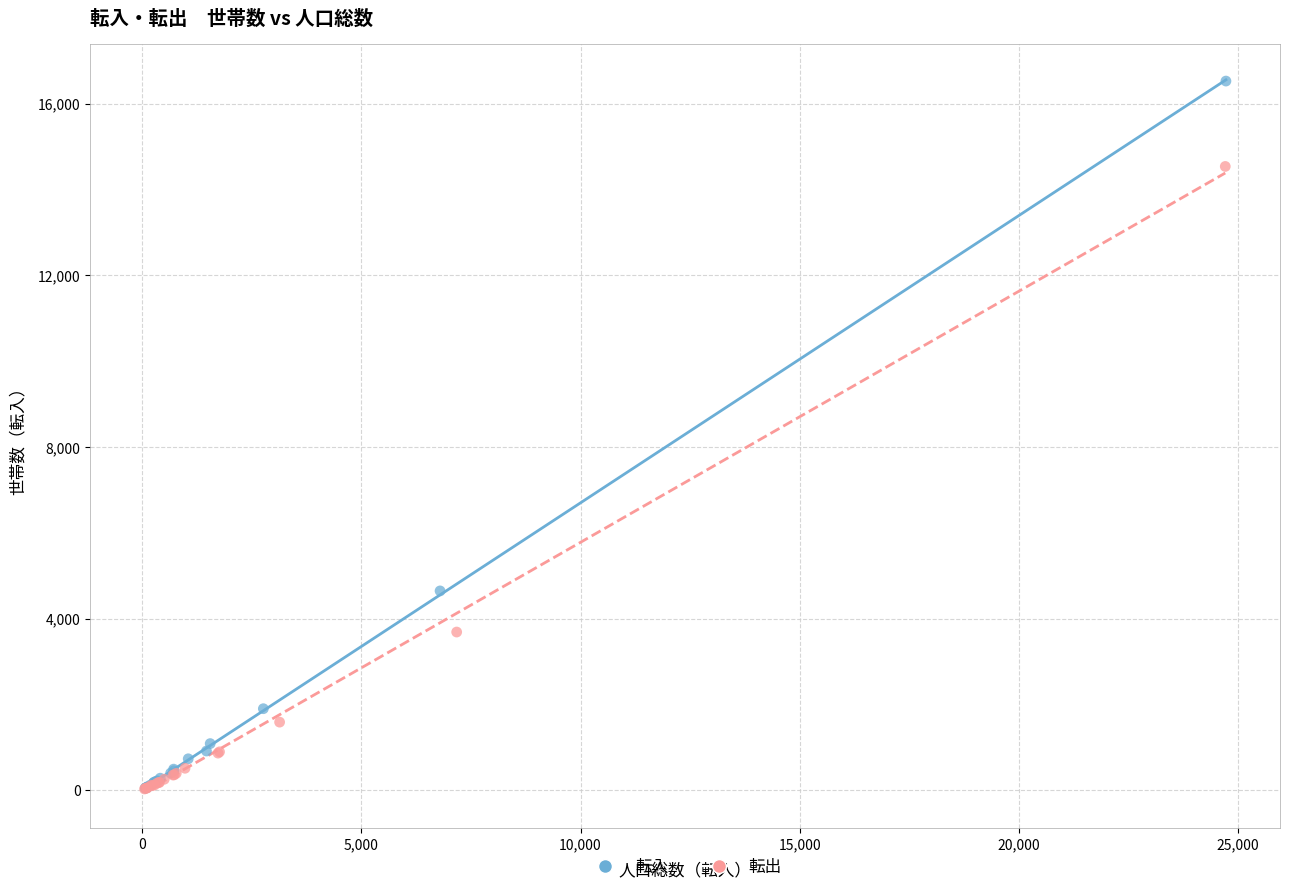

Which series contains the highest Y value?

転入